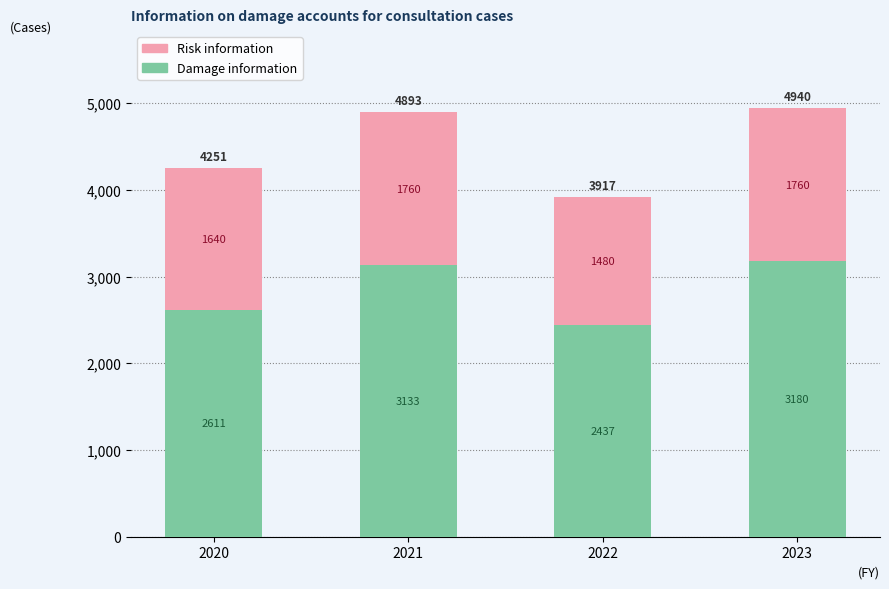

What are all the series names shown in the legend?

Risk information, Damage information